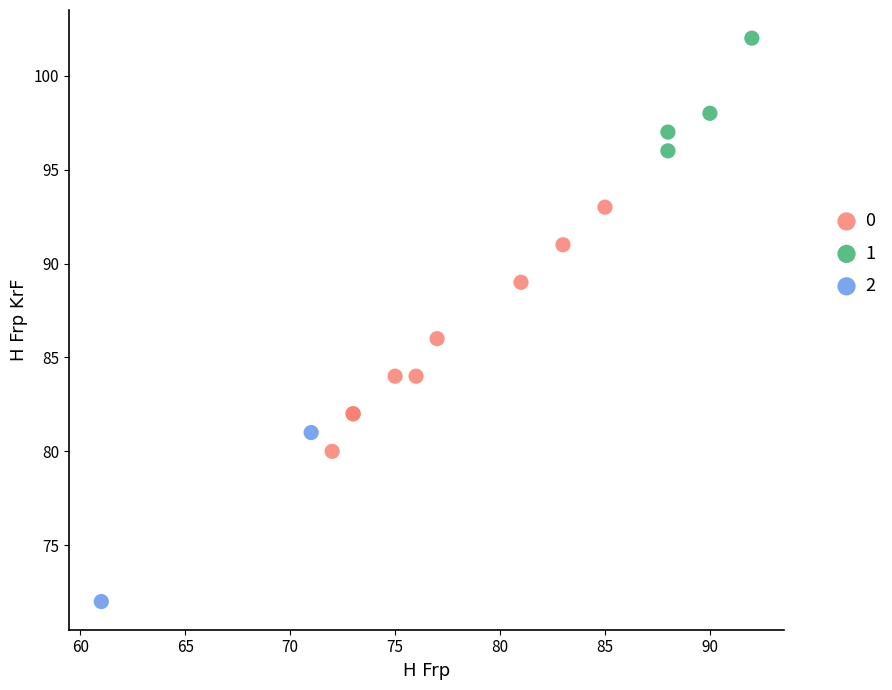

What are all the series names shown in the legend?

0, 1, 2